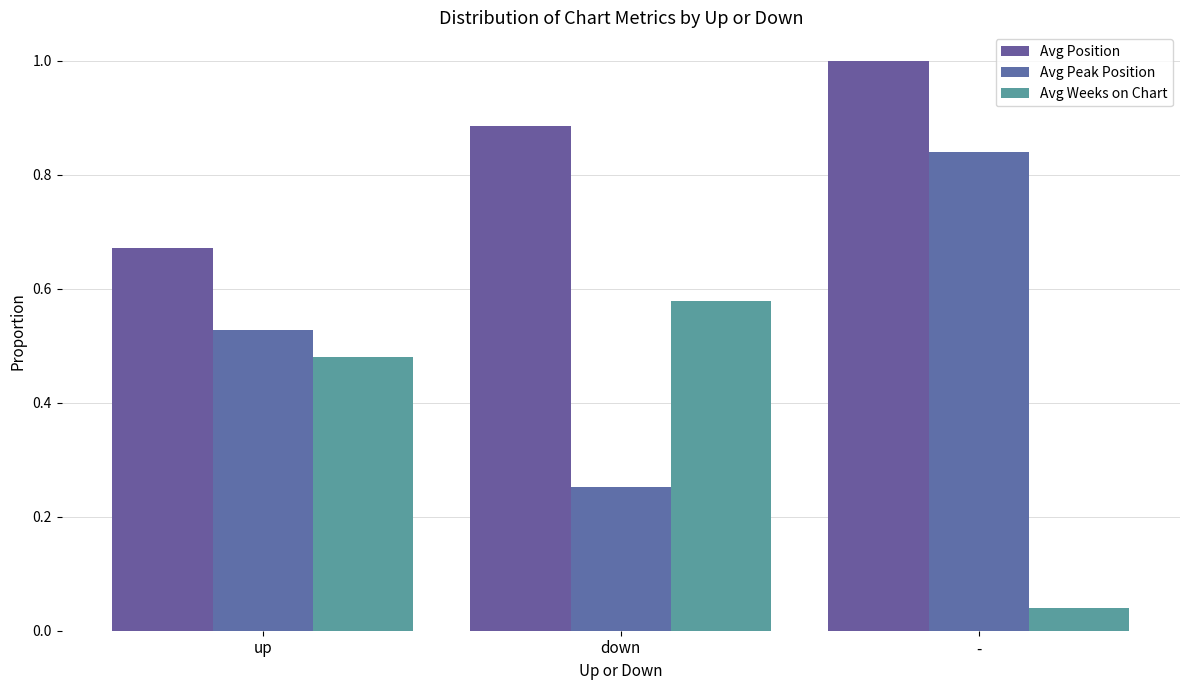

Is the value of Avg Weeks on Chart at - greater than the value of Avg Position at up?

No